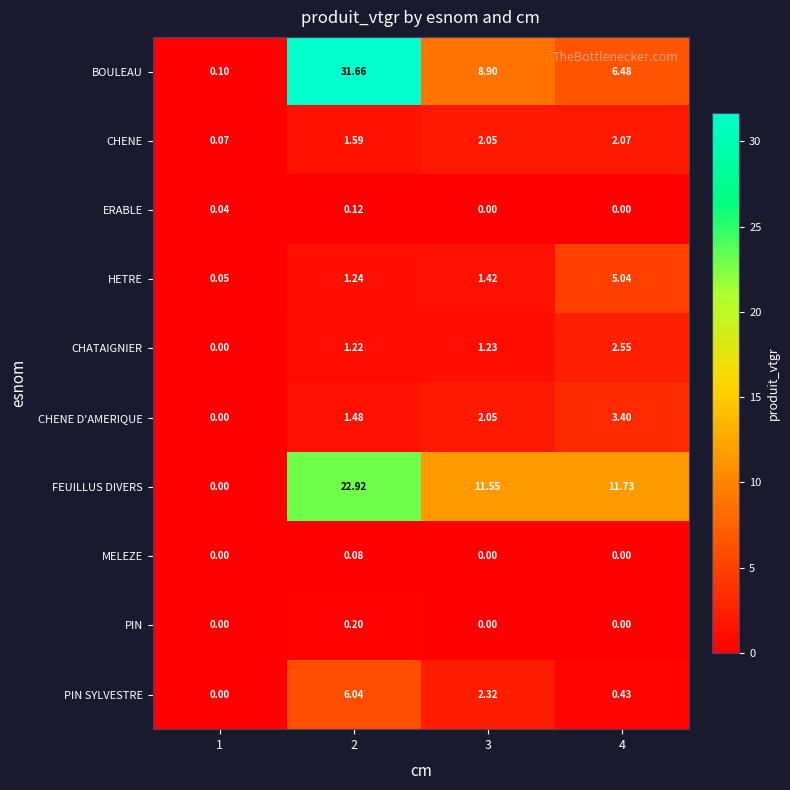

At which category is the sum across all series the highest?

2